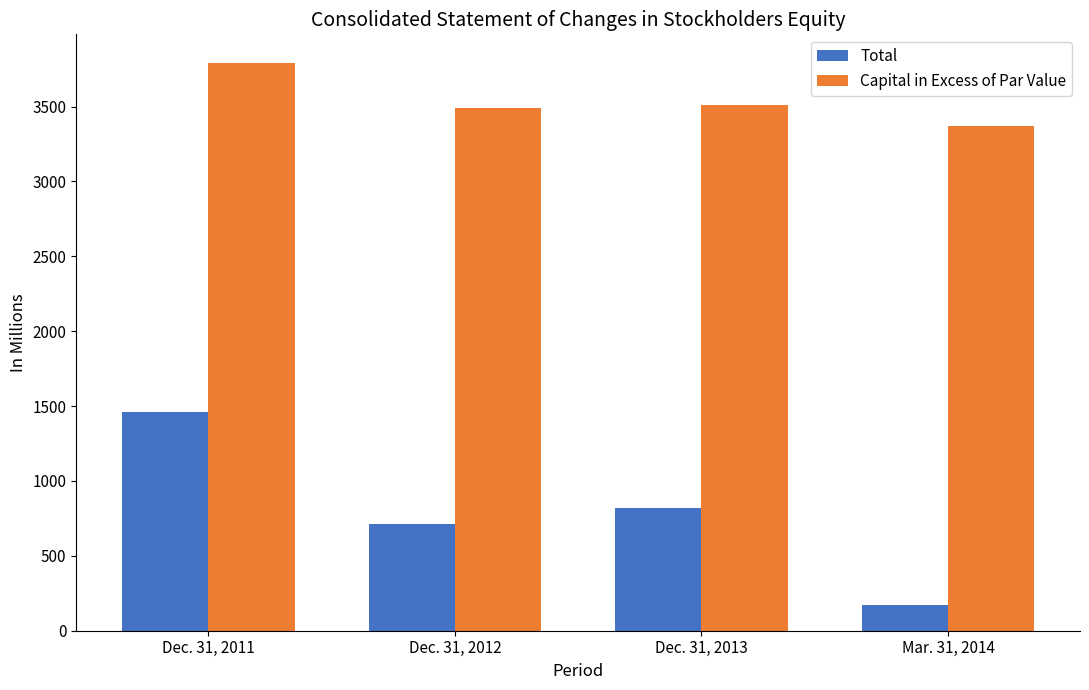

What is the greatest value displayed?

3793